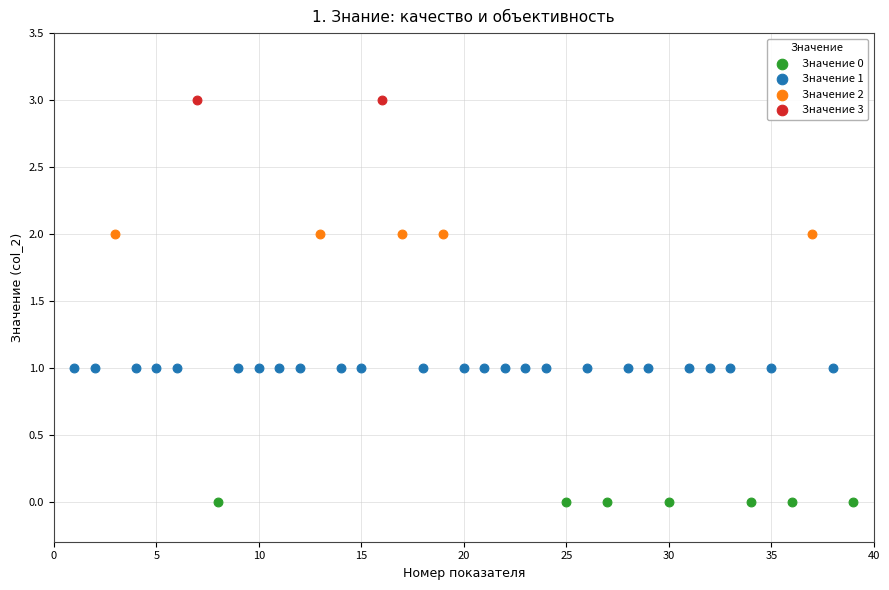

What are all the series names shown in the legend?

Значение 0, Значение 1, Значение 2, Значение 3